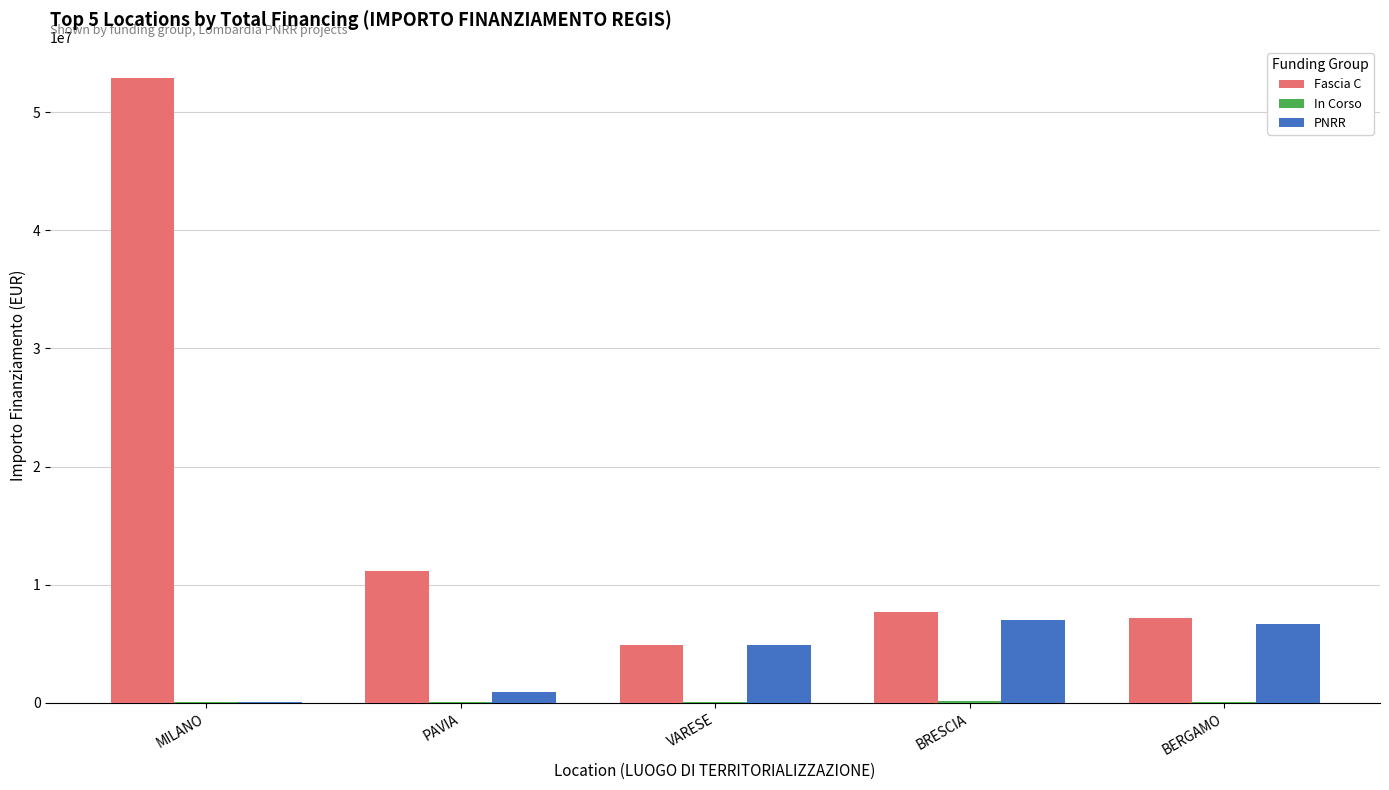

Are the bars horizontal?

No